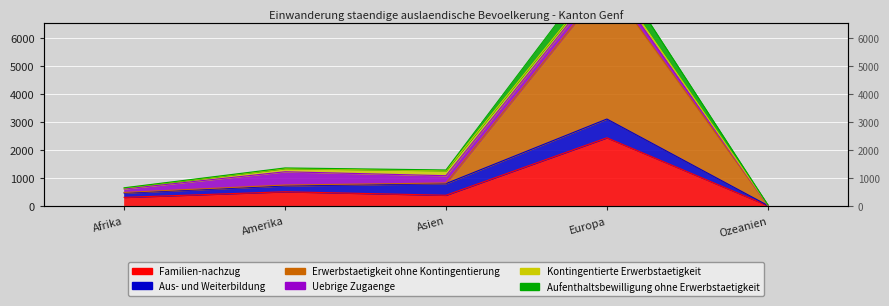

True or false: Aufenthaltsbewilligung ohne Erwerbstaetigkeit and Familien-nachzug cross at least once.

False